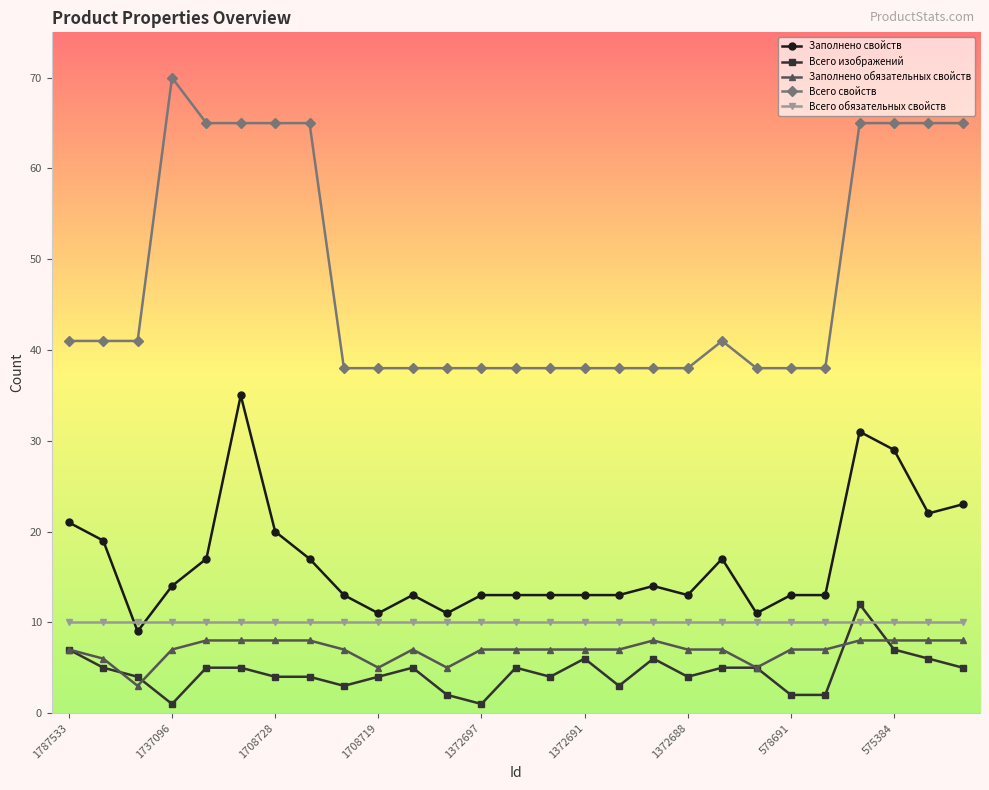

What is the difference between the maximum and second lowest values in the Всего изображений series?

11